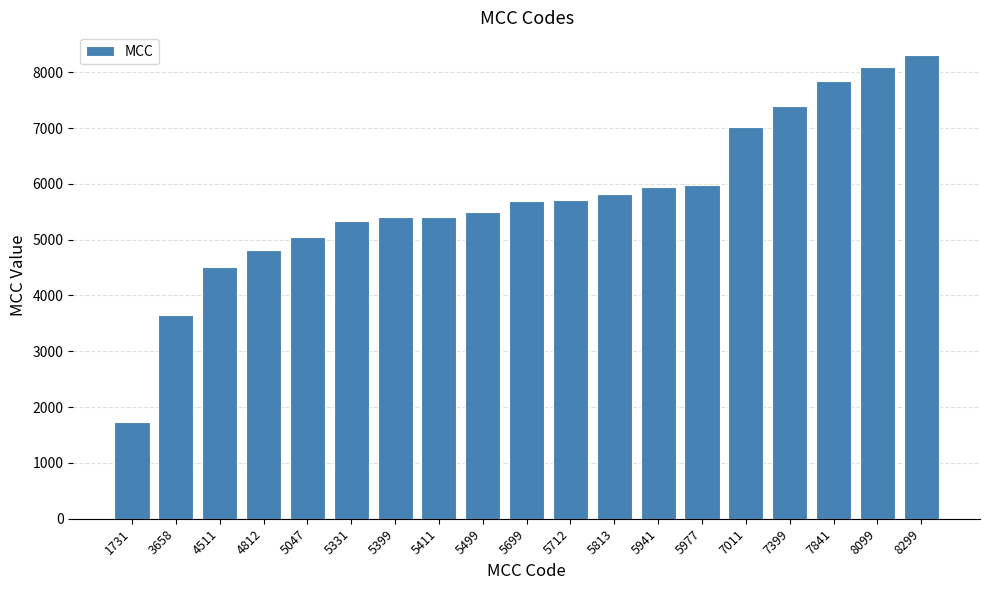

Is it true that the value at 7841 is 1867?

False